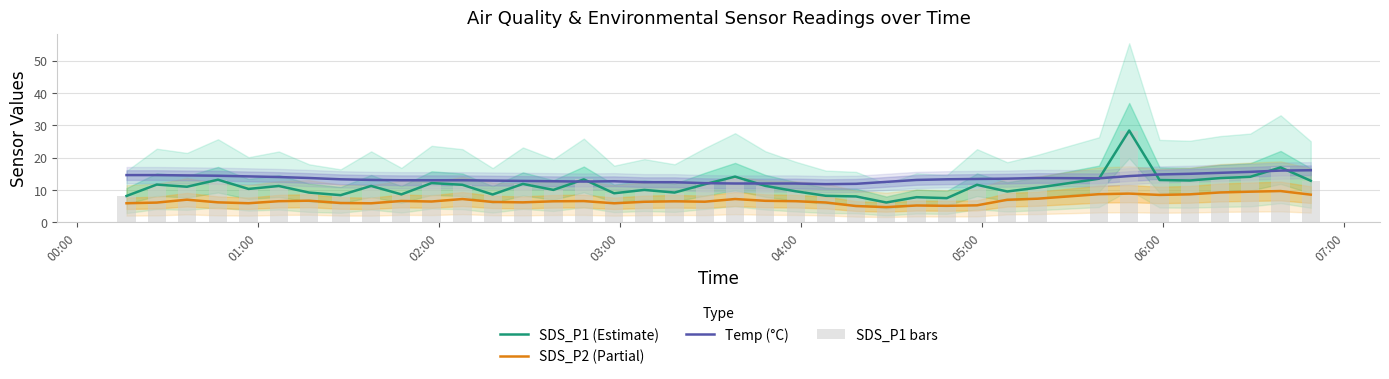

True or false: Temp (°C) and SDS_P2 (Partial) cross at least once.

False